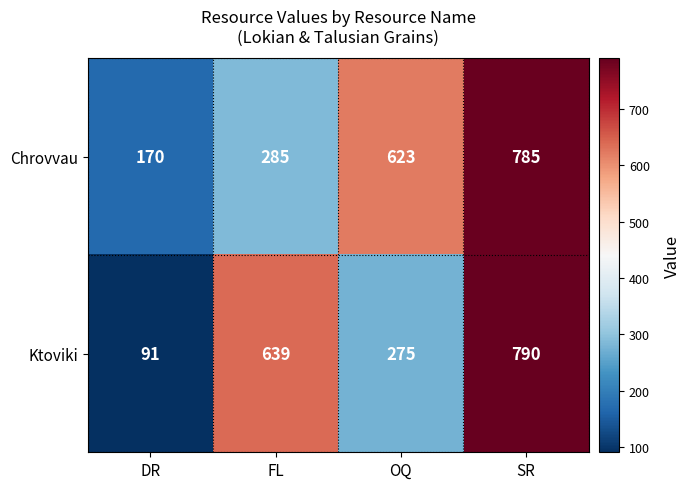

Count the number of data series in this chart.

2